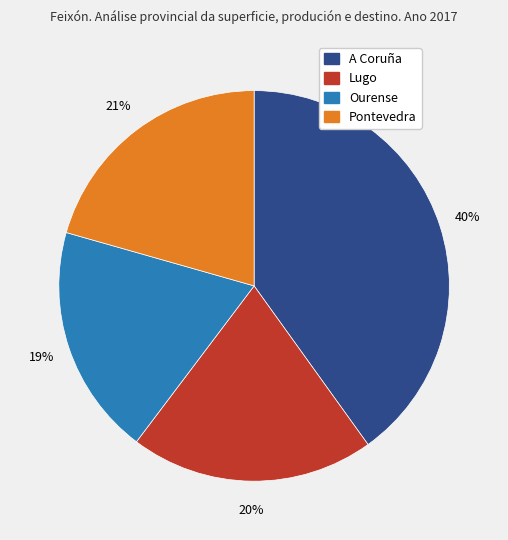

To the nearest percent, what portion does Ourense represent?

19%